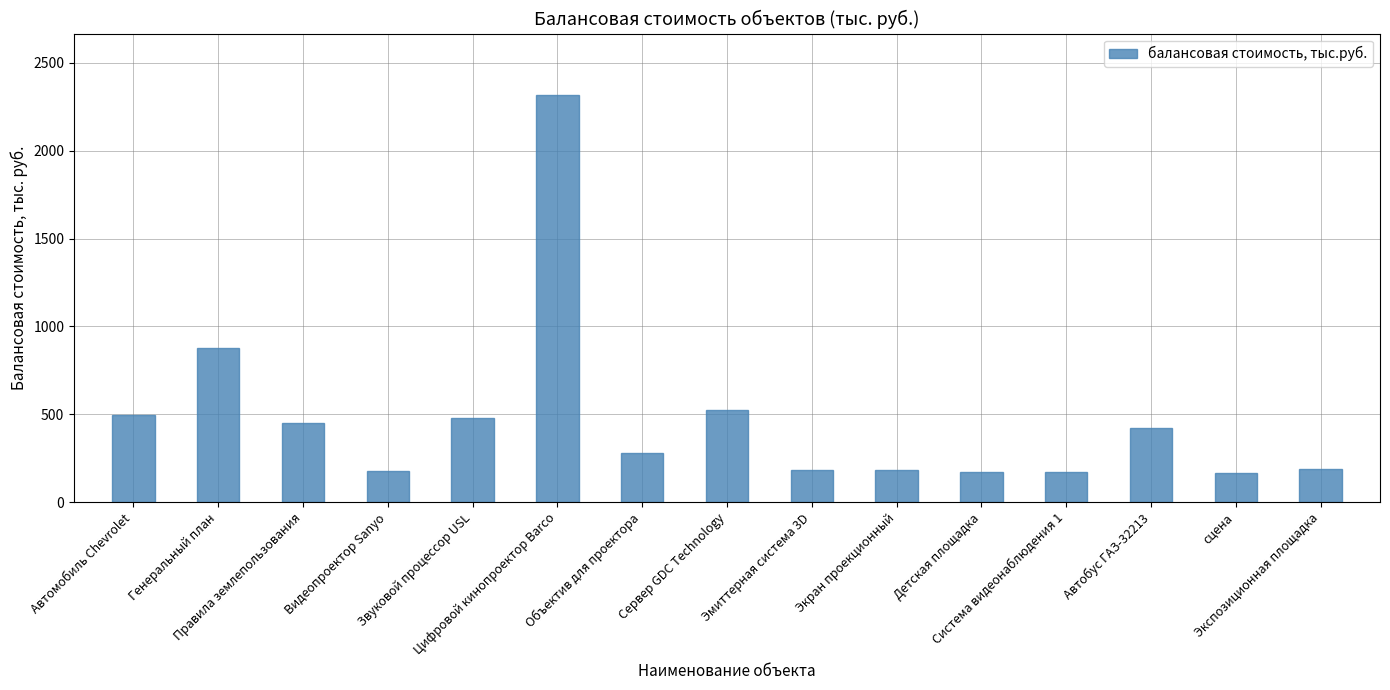

What is the sum of the values at Автомобиль Chevrolet and Правила землепользования?

947.9